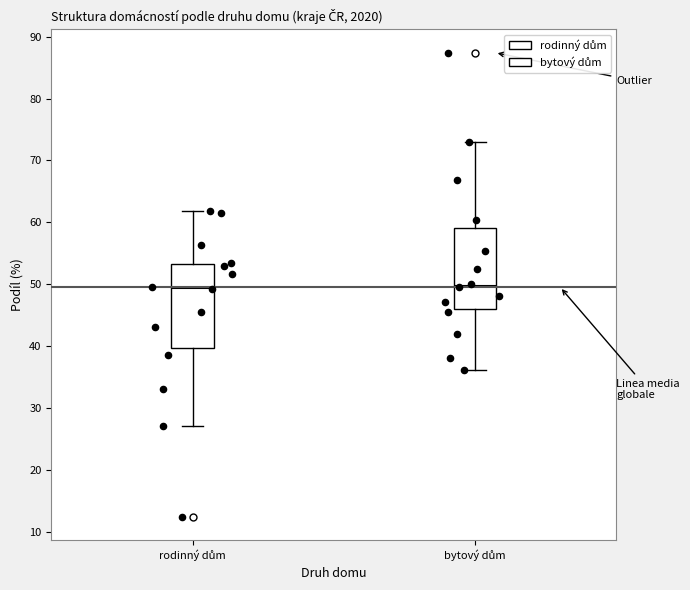

Where does the upper whisker of the box for bytový dům end on the y-axis? The values are not printed on the chart, so give them approximately, as read against the axis.

73